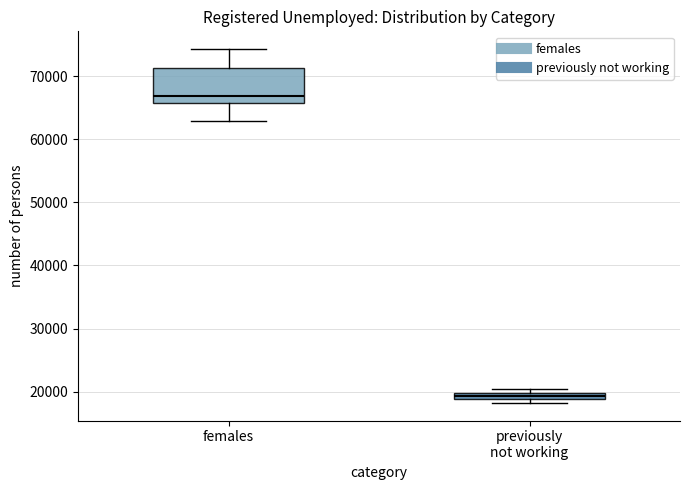

Which box is the tallest, from its lower edge to its upper edge?

females